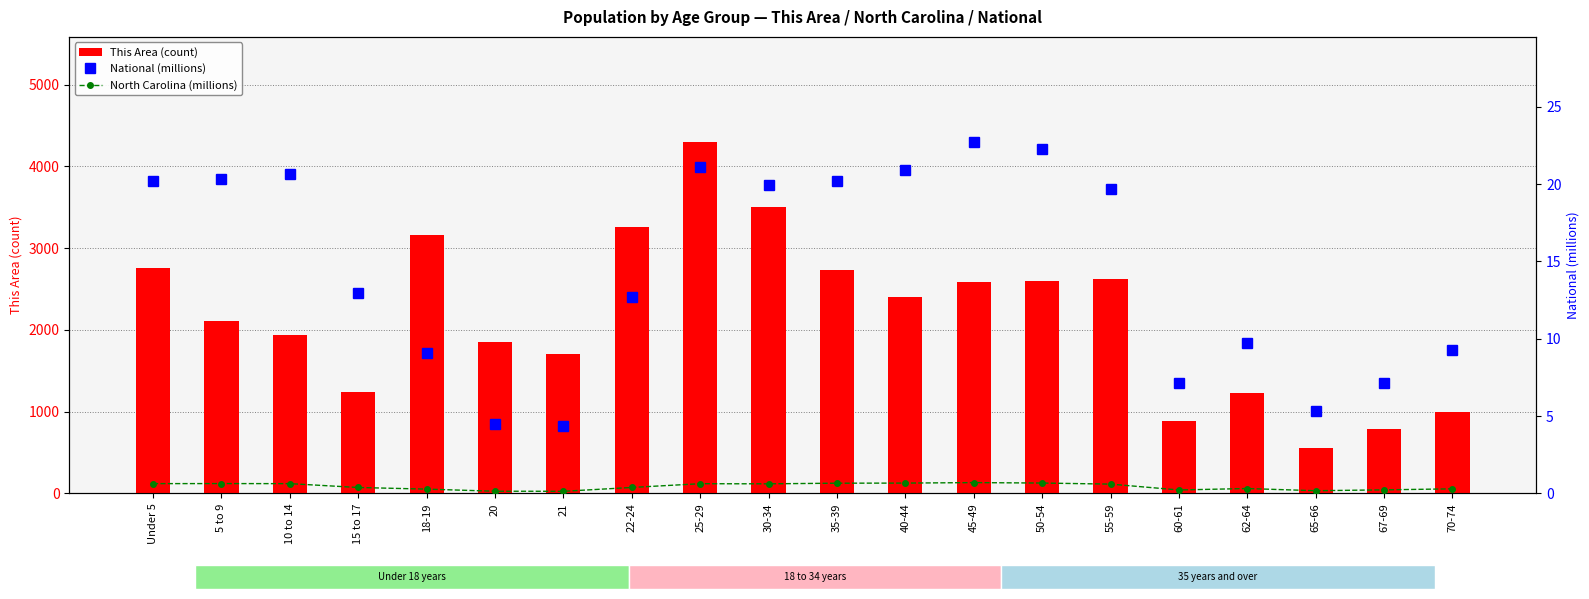

What is the lowest value of the This Area (count) series?

554